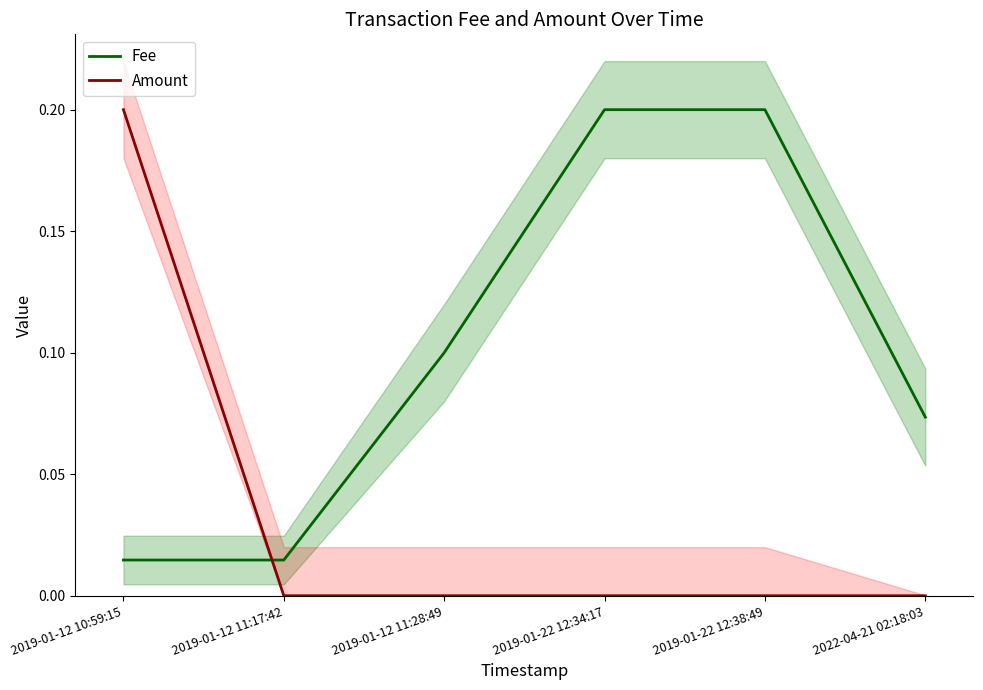

What is the difference between the Fee values at 2022-04-21 02:18:03 and 2019-01-12 11:17:42?

0.1